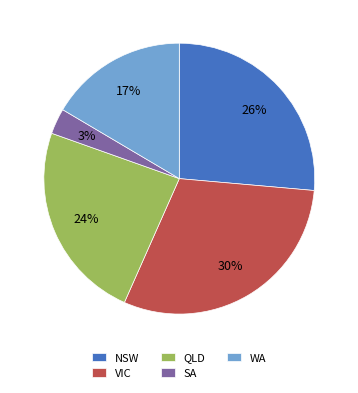

Which has a higher value, WA or QLD?

QLD